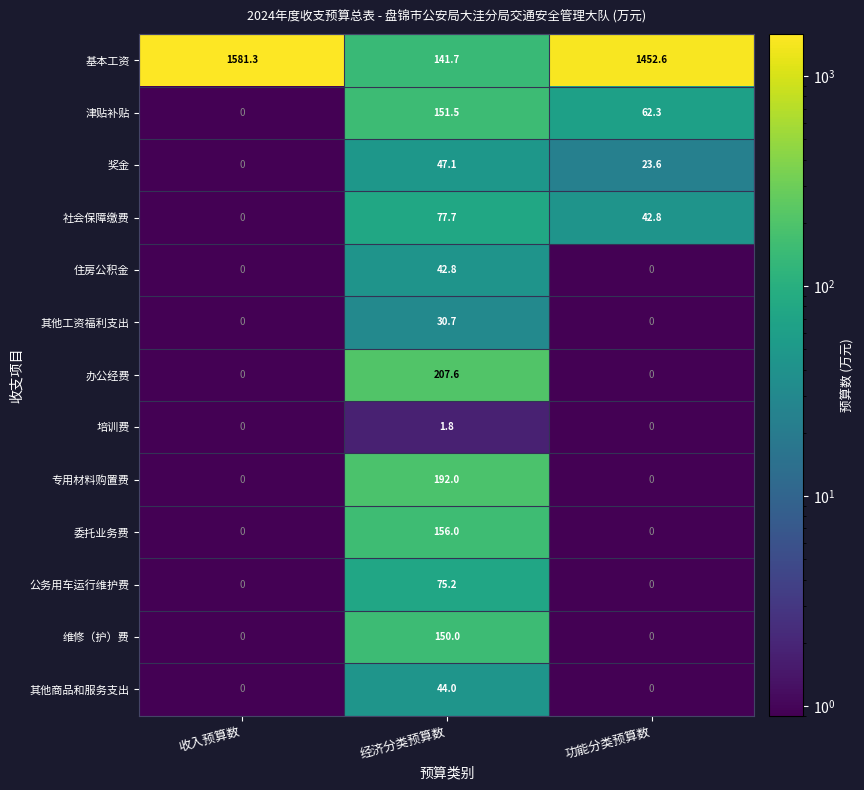

What is the total value across all series at 经济分类预算数?

1318.1